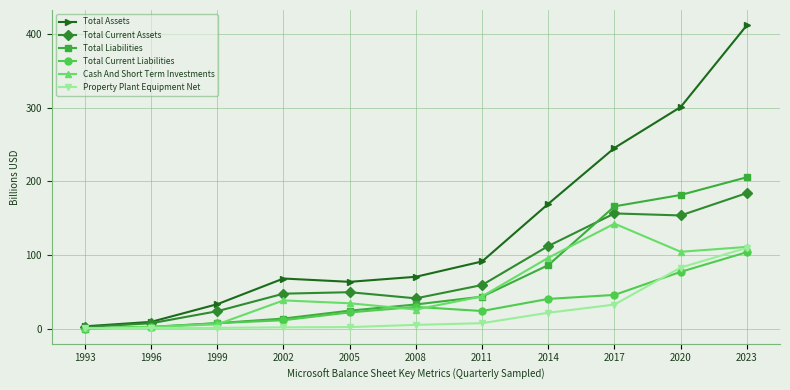

Which series changed the most between 1993 and 2023?

Total Assets